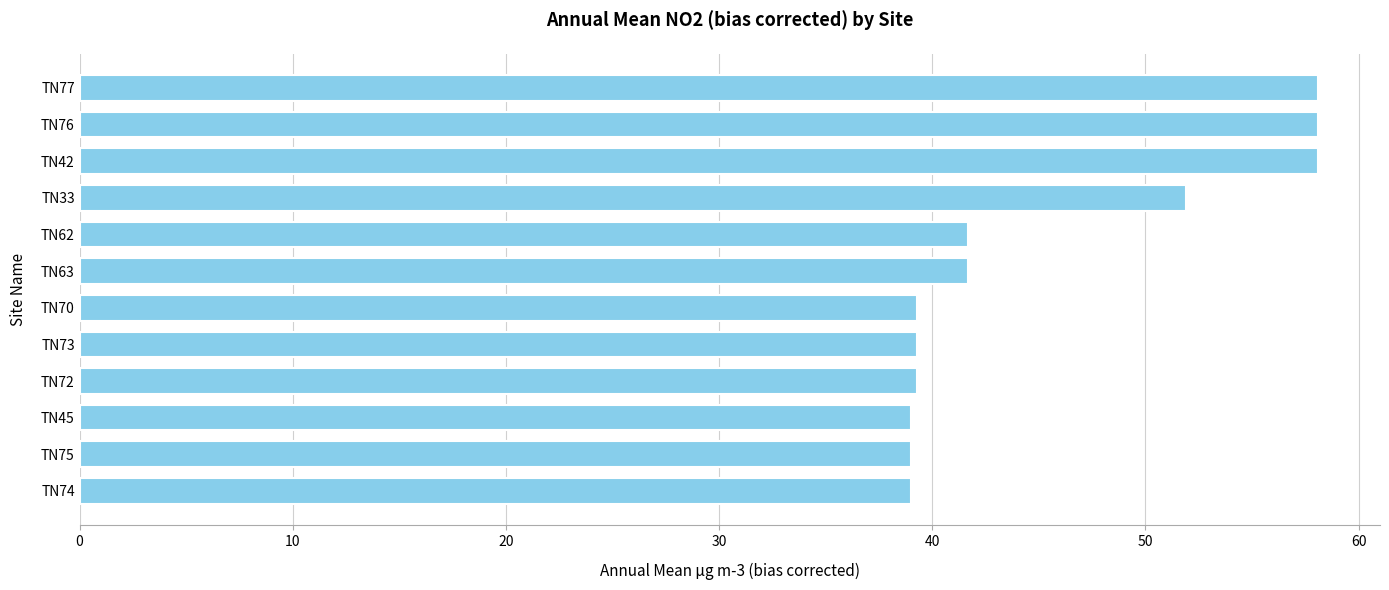

At which label is the value closest to 48?

TN33